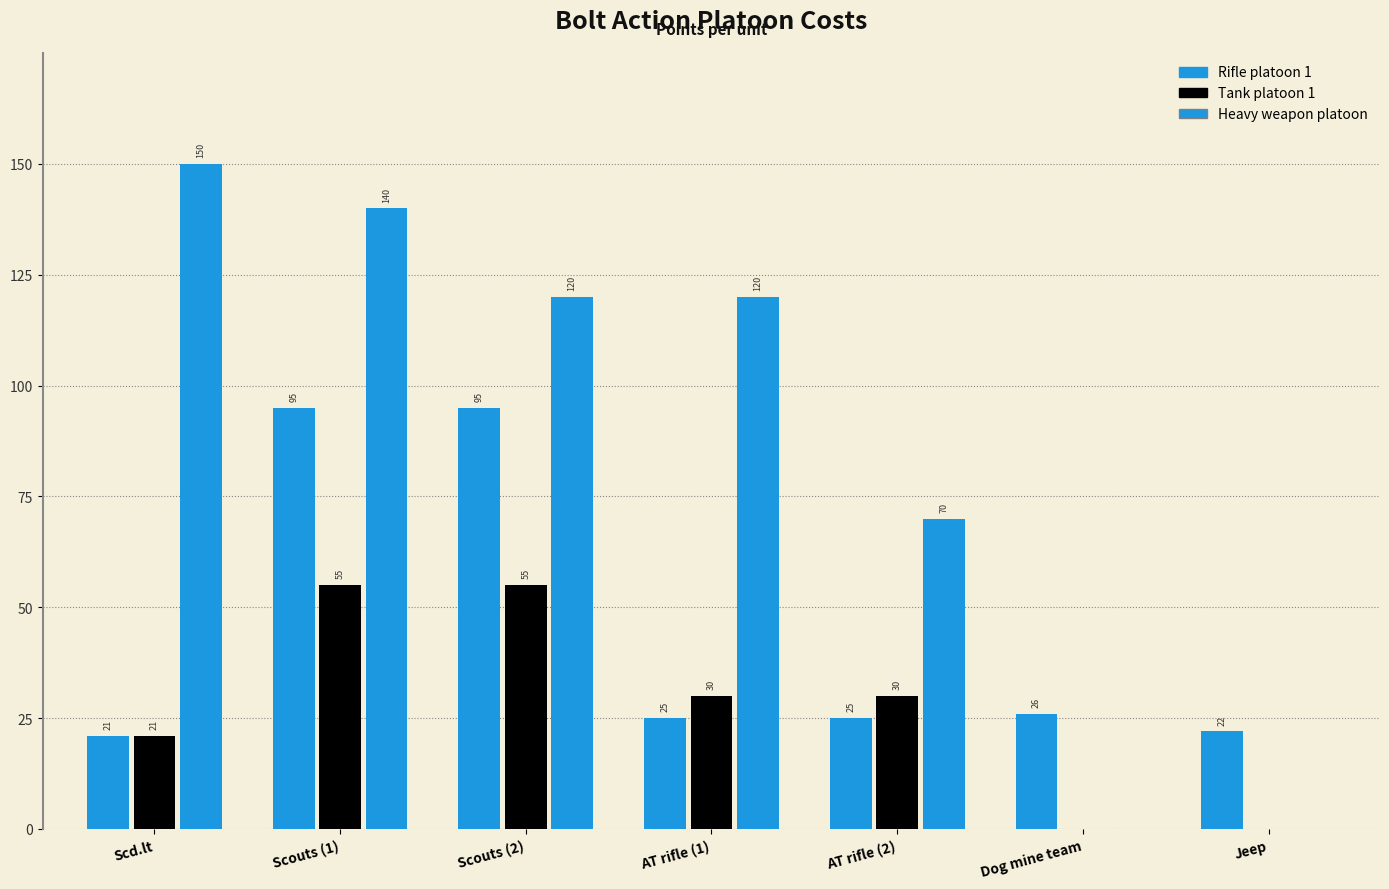

The Heavy weapon platoon series shows 30 at AT rifle (2). True or false?

True